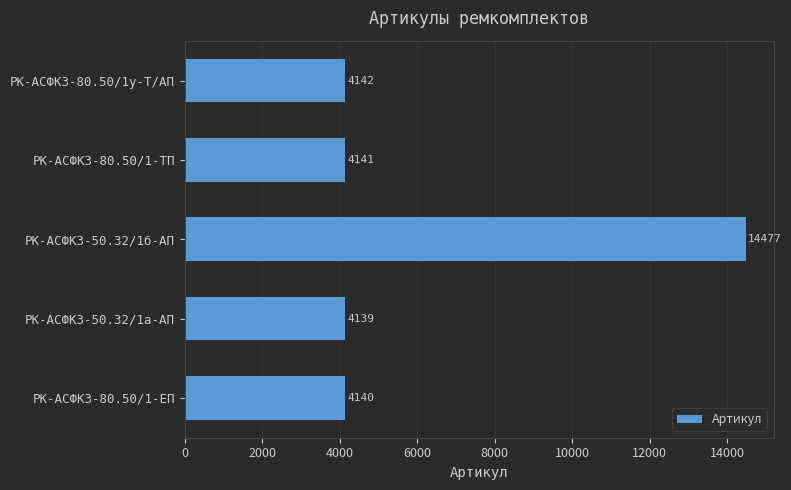

Does the chart contain stacked bars?

No